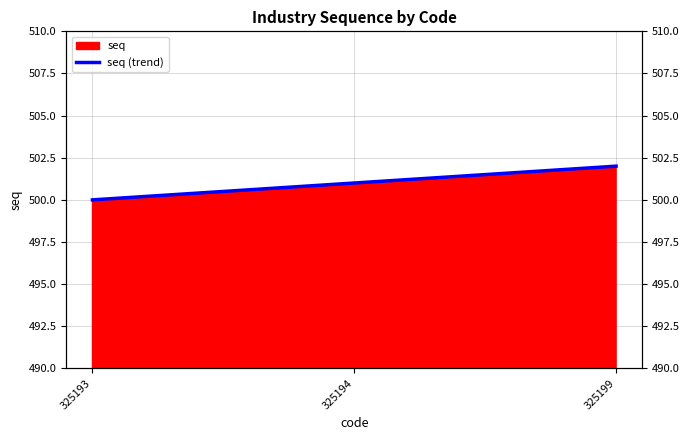

Approximately how many times larger is the value at 325193 compared to 325199?

1.0